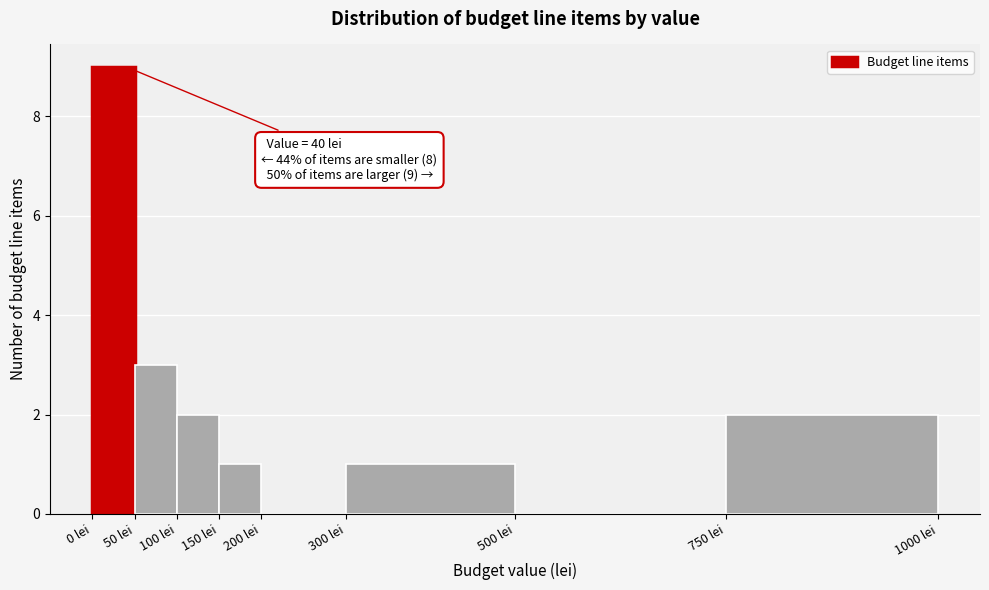

Which range on the x-axis has the tallest bar?

0 to 50